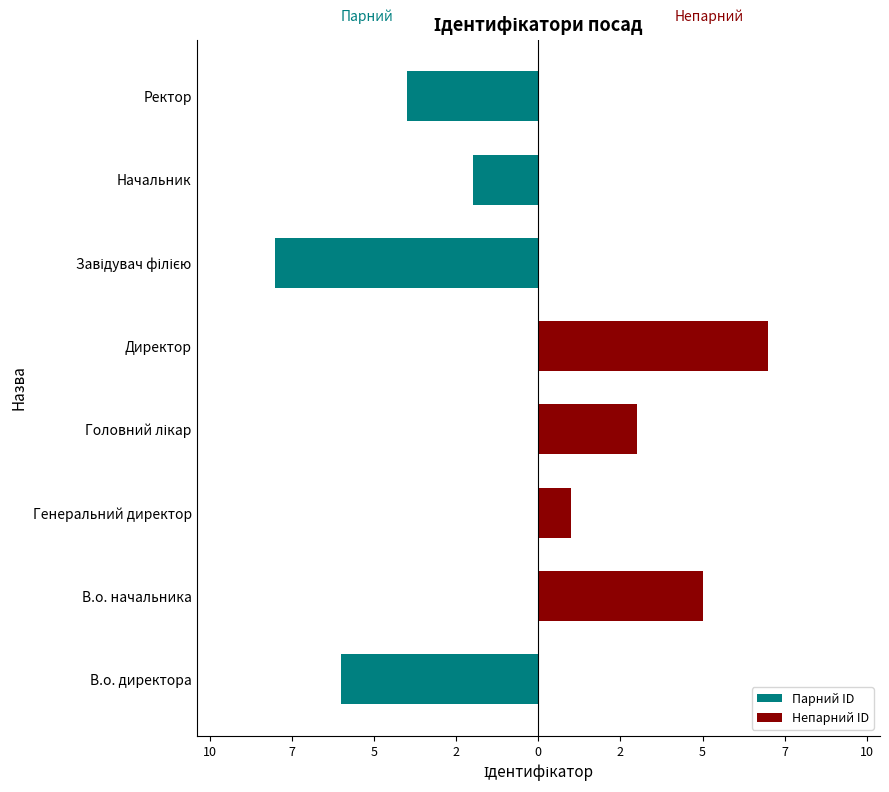

At how many categories does at least one series exceed -7?

8